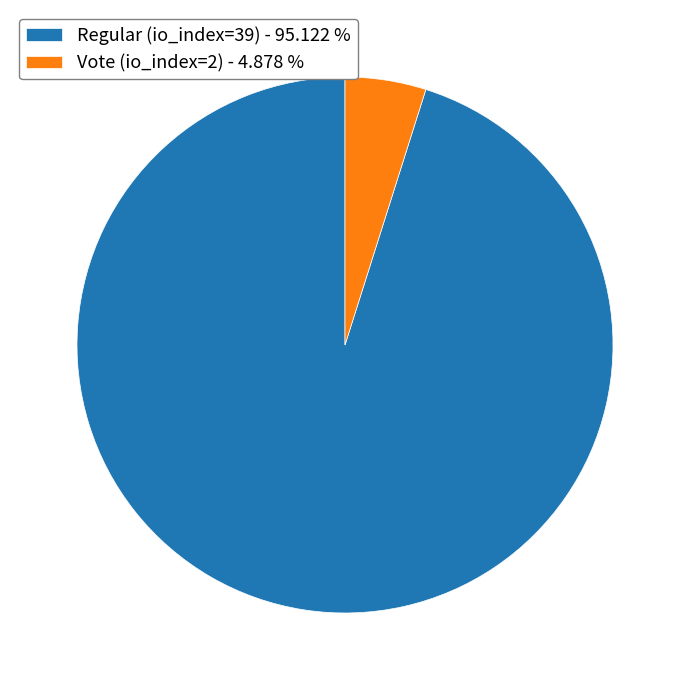

Approximately how many times larger is the value at Vote (io_index=2) compared to Regular (io_index=39)?

0.1